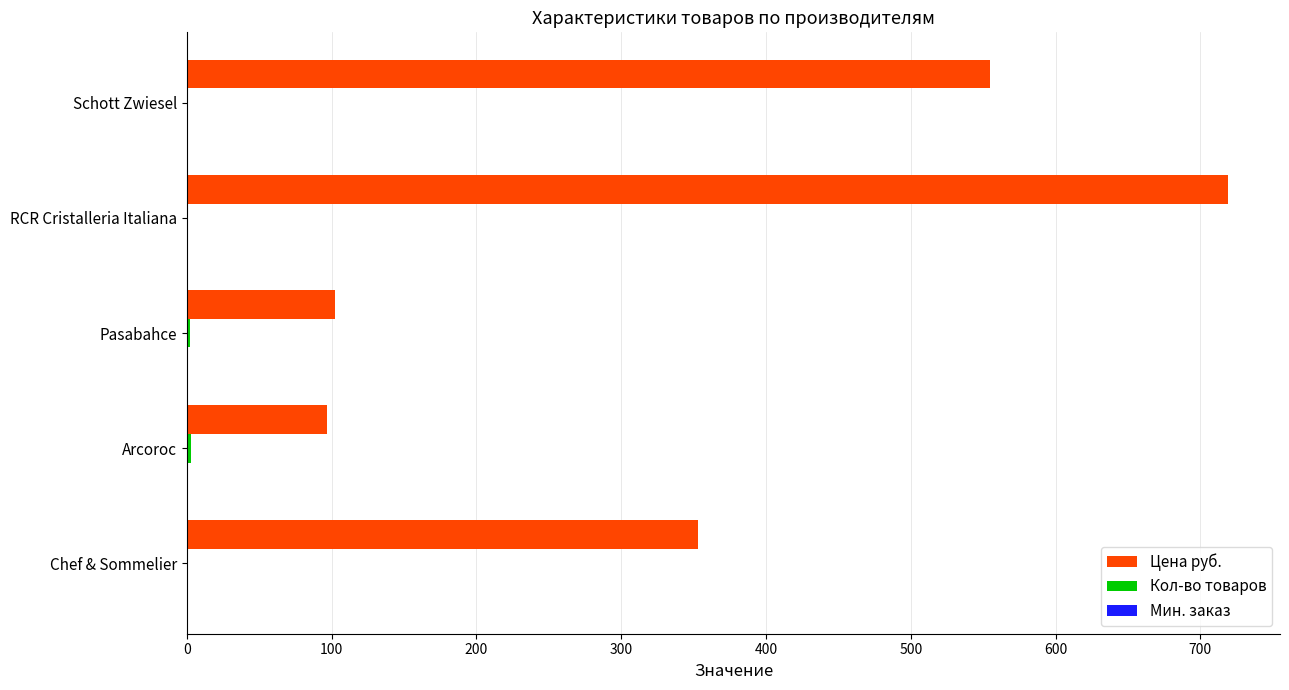

Which series changed the most between Arcoroc and RCR Cristalleria Italiana?

Цена руб.